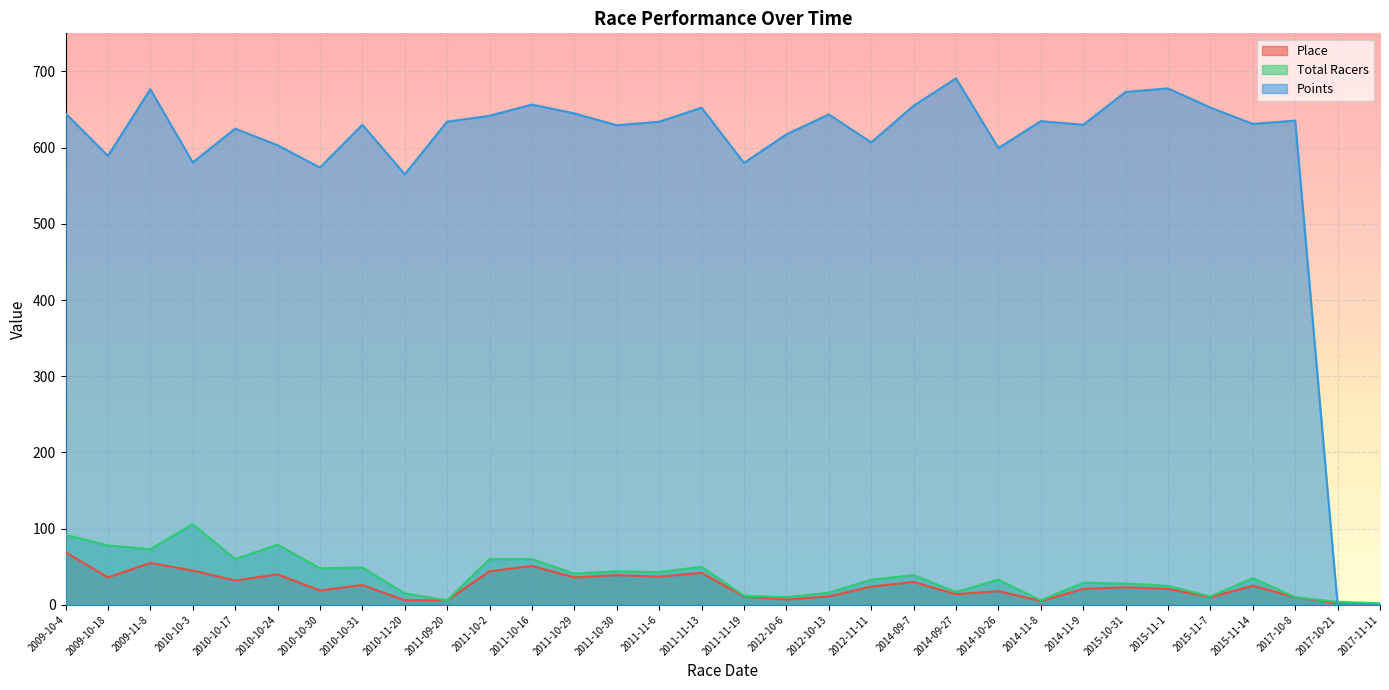

After their last crossing, which series has the higher values: Points or Total Racers?

Total Racers